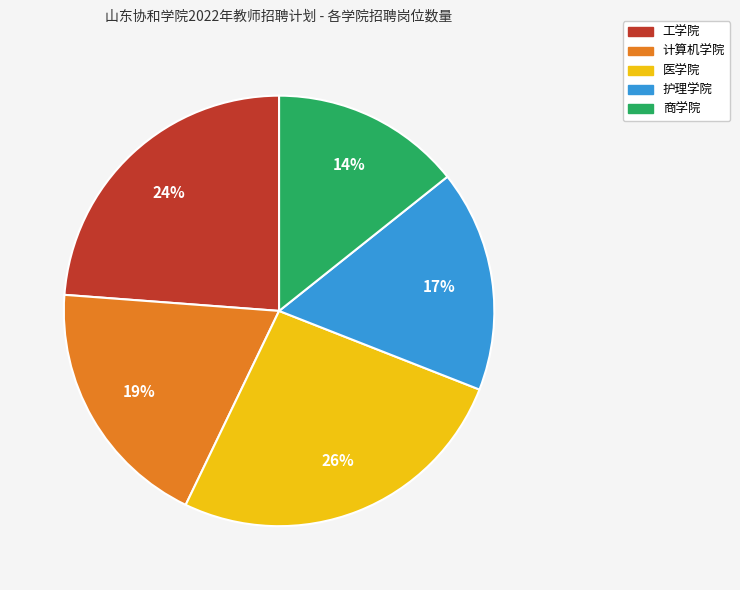

To the nearest percent, what is the average slice percentage?

20%